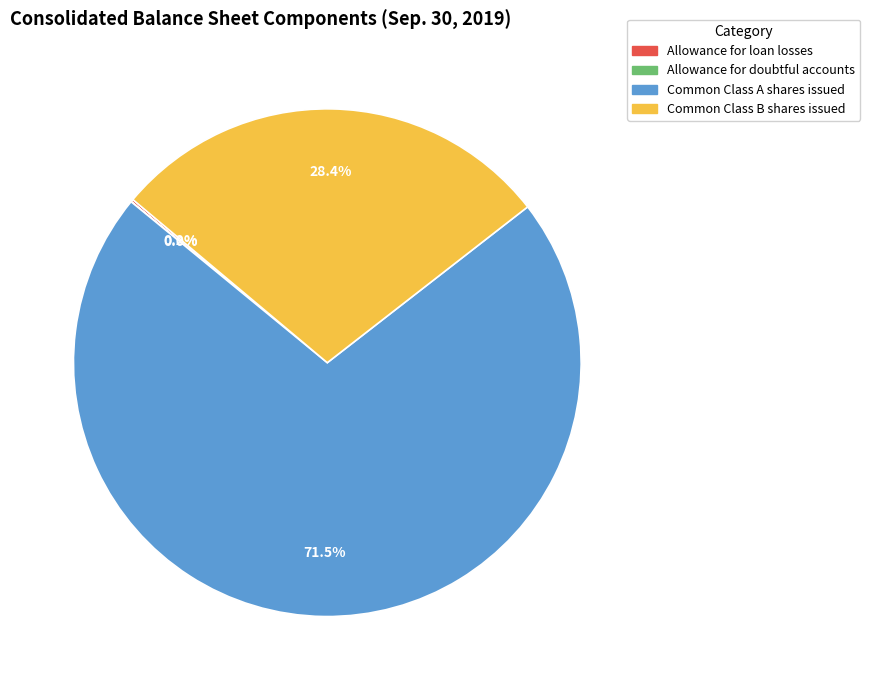

What is the ratio of the value at Common Class A shares issued to the value at Common Class B shares issued?

2.5